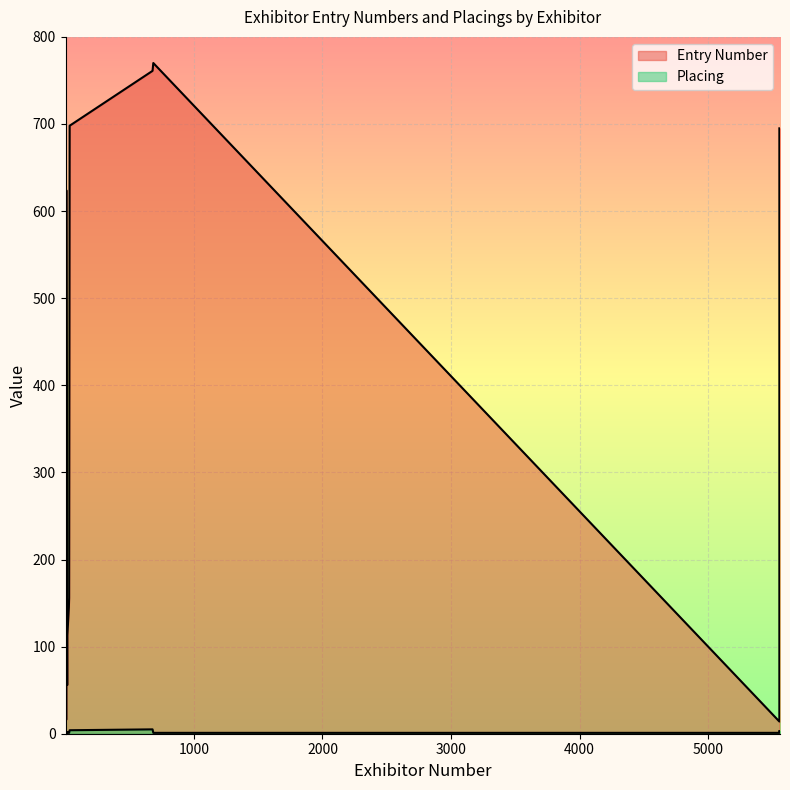

What is the difference between the highest and lowest values at 684?

769